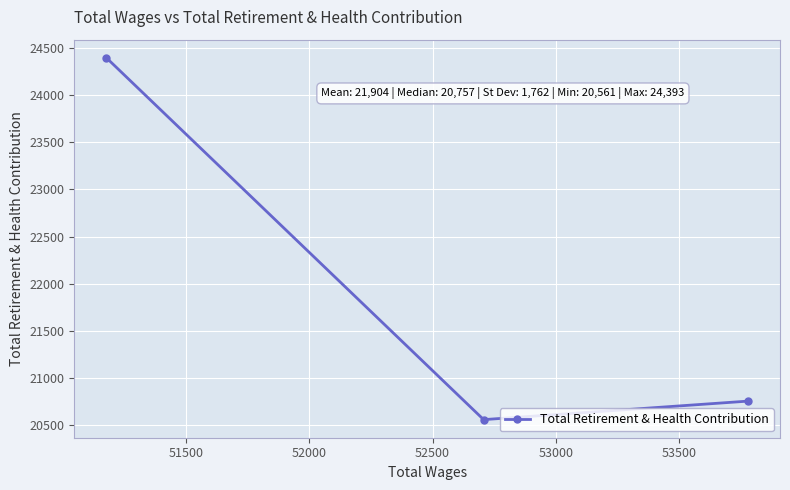

How many data points are less than 20757?

1